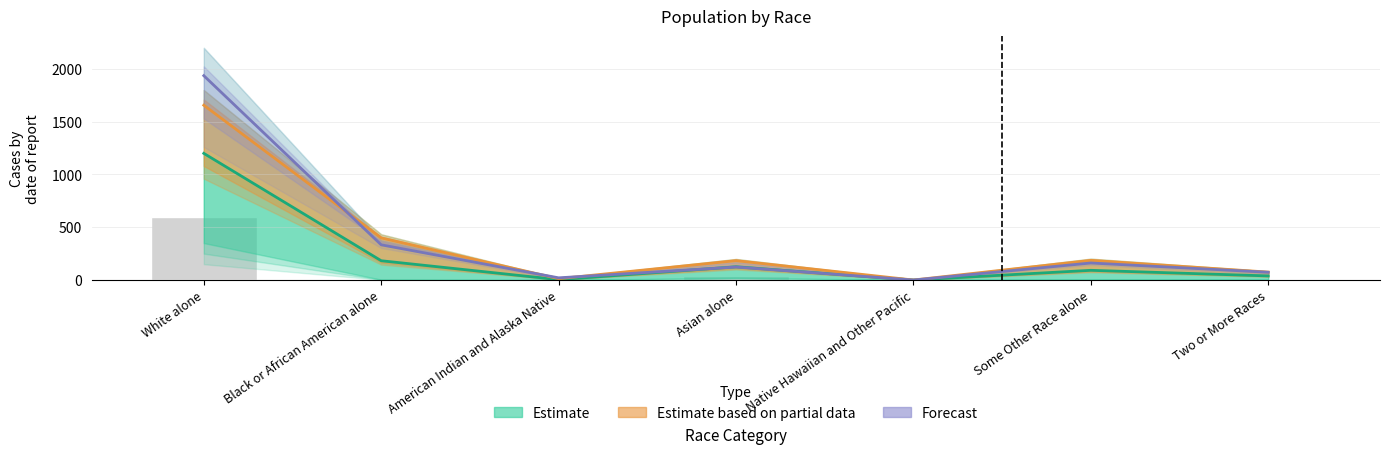

At which label does Estimate reach its minimum?

Native Hawaiian and Other Pacific